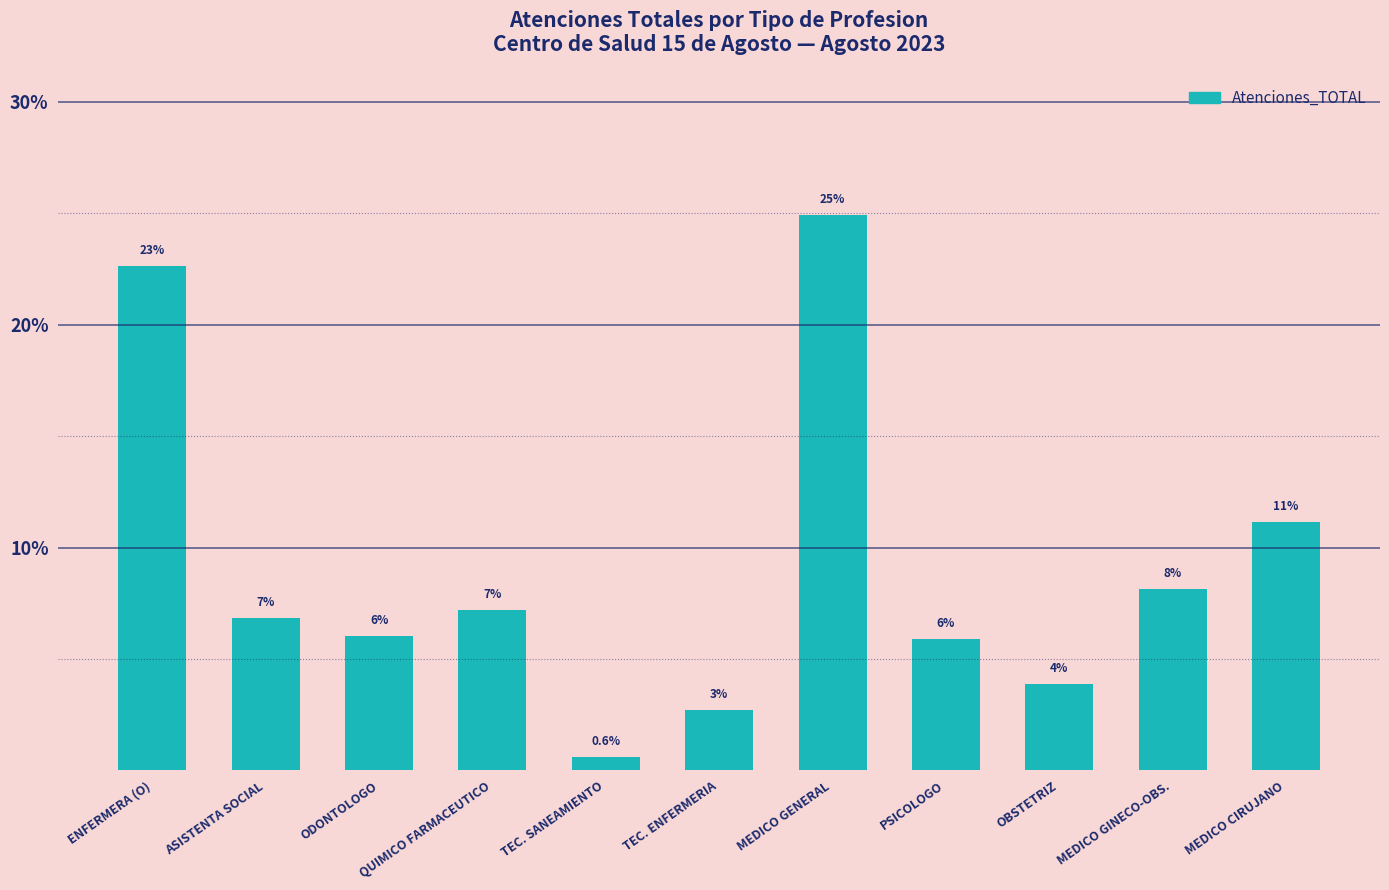

What is the sum of the values at ODONTOLOGO and TEC. ENFERMERIA?

8.7